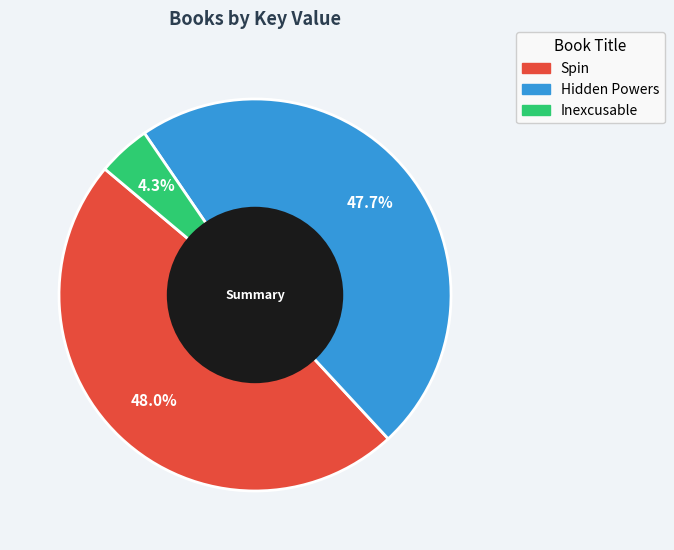

To the nearest percent, what is the difference between the largest and smallest slice percentages?

44%